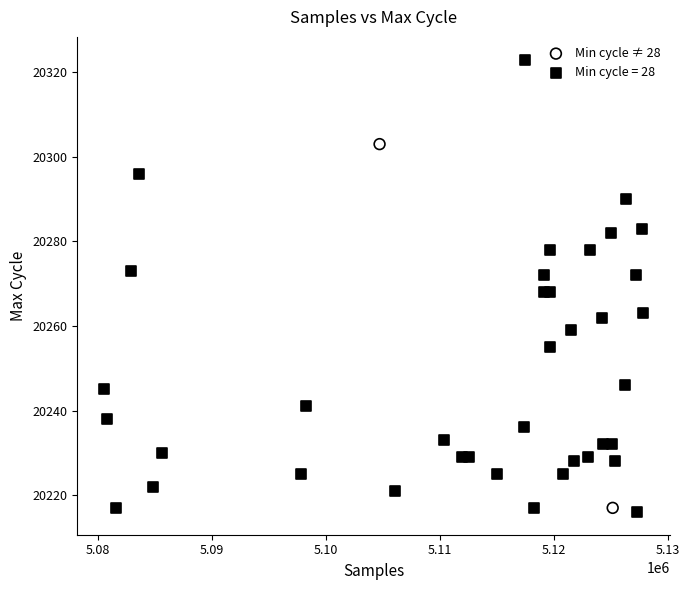

What are all the series names shown in the legend?

Min cycle ≠ 28, Min cycle = 28